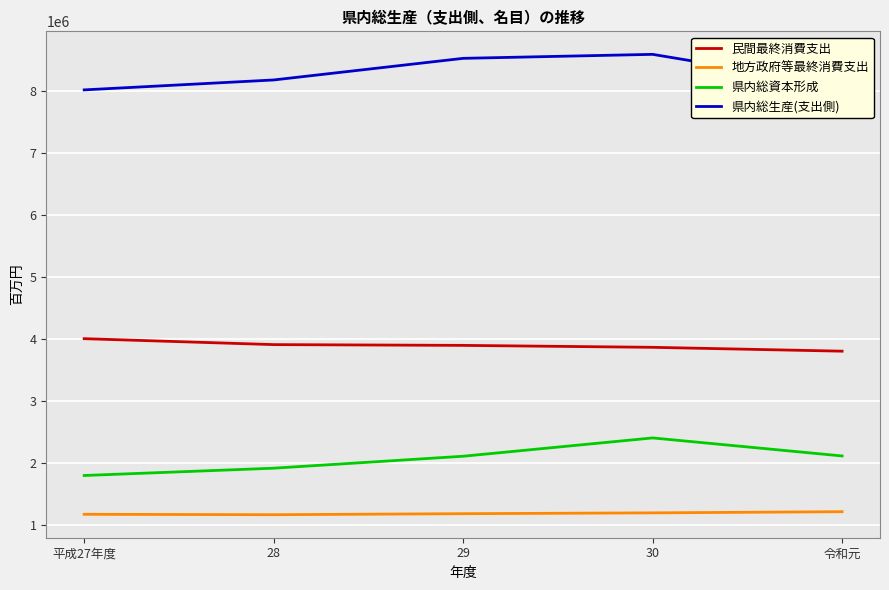

What is the sum of all 県内総生産(支出側) values?

41419515